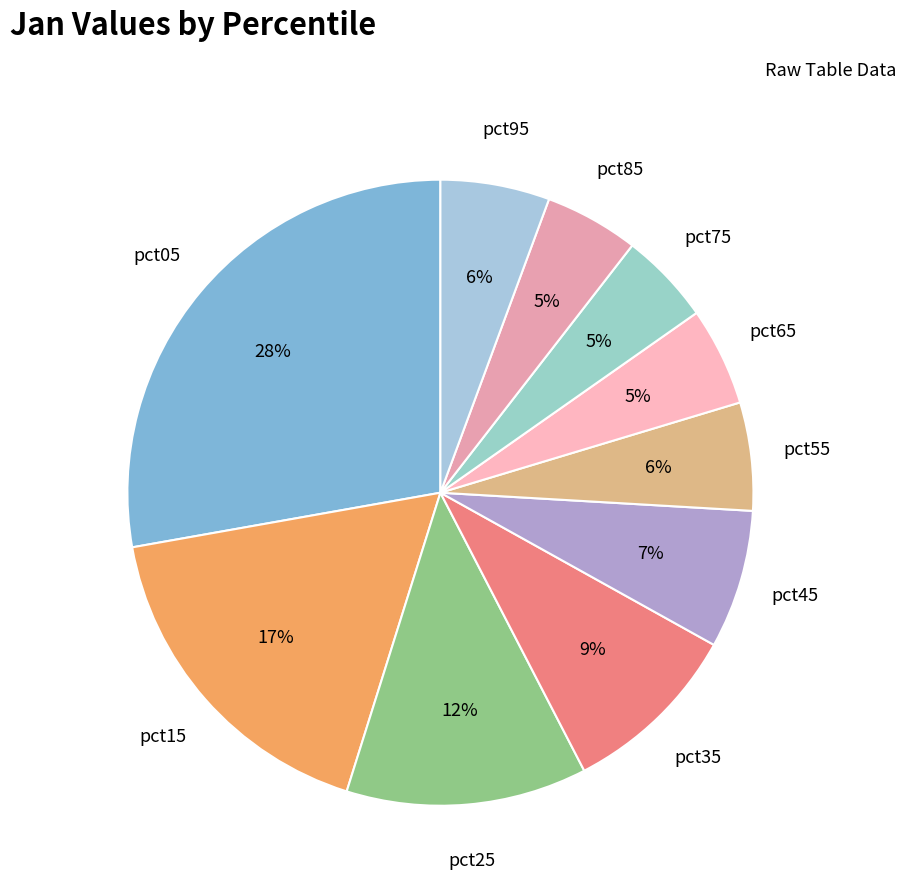

How many segments does this pie chart have?

10